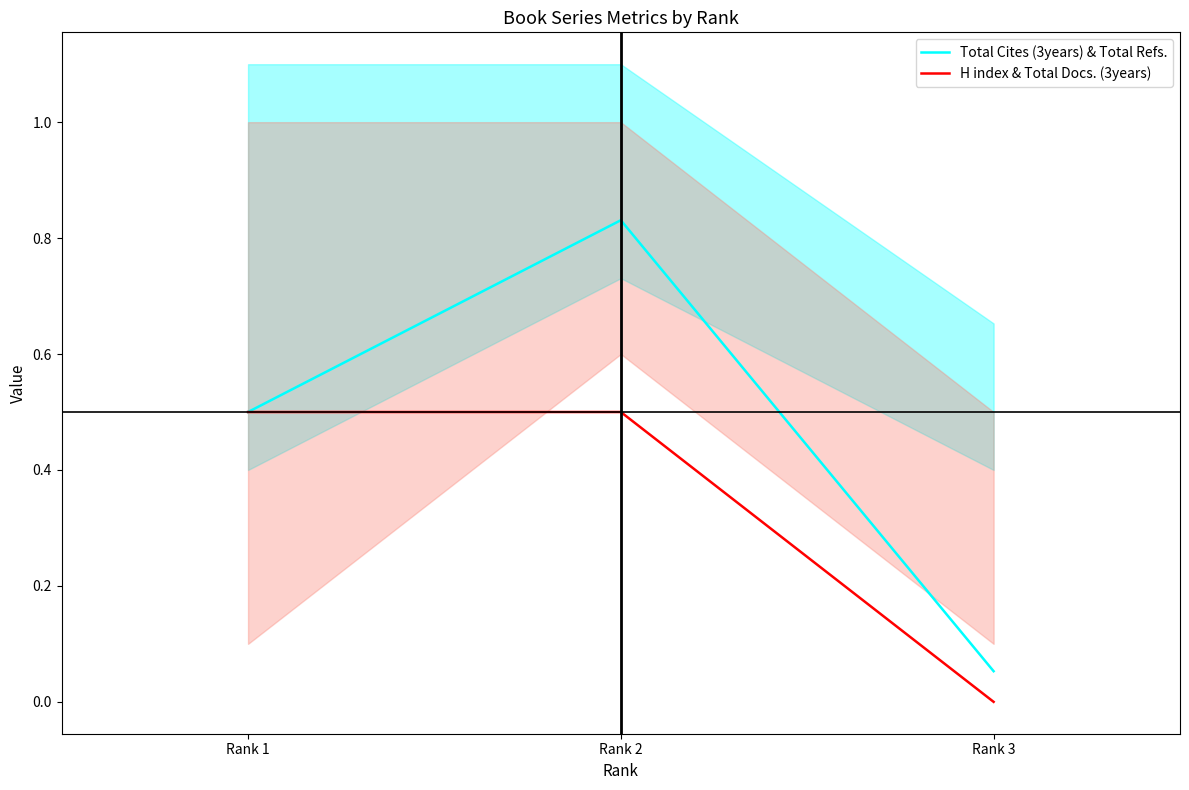

Is the value of H index & Total Docs. (3years) at Rank 3 greater than the value of Total Cites (3years) & Total Refs. at Rank 2?

No